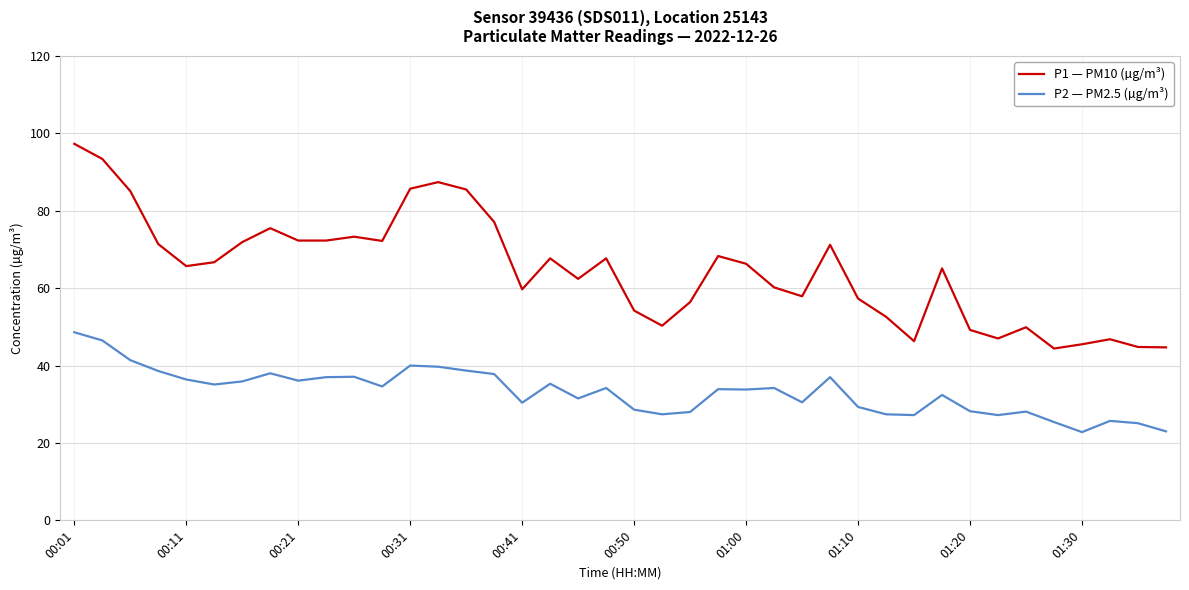

True or false: P1 — PM10 (µg/m³) and P2 — PM2.5 (µg/m³) cross at least once.

False